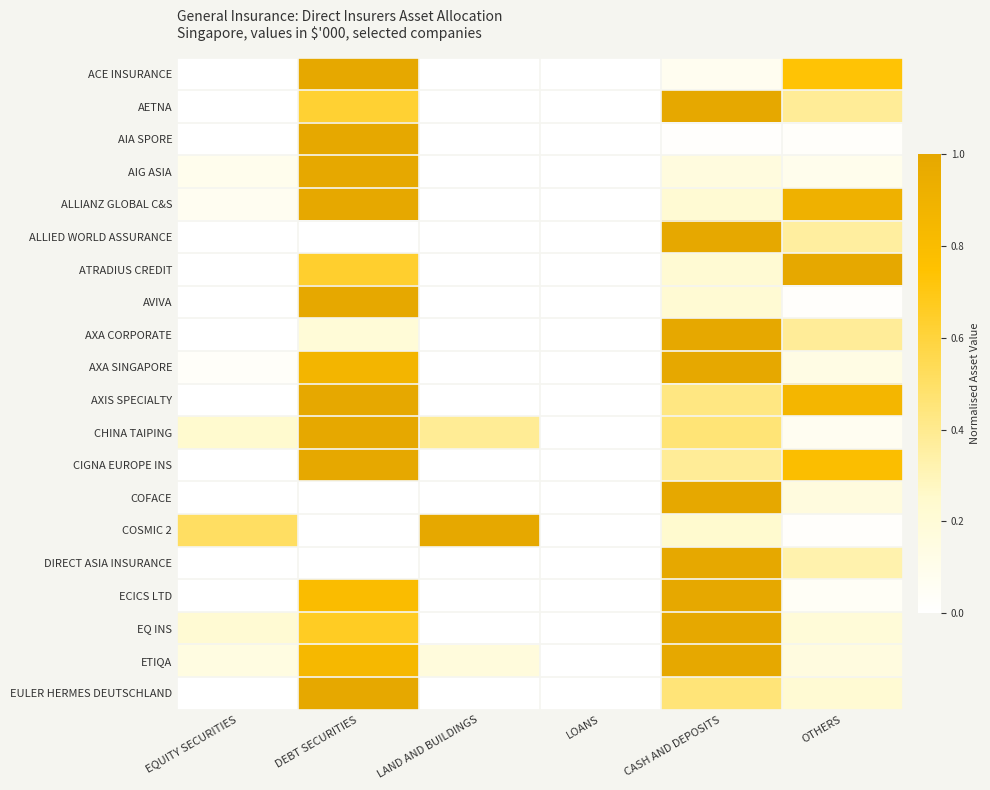

At which category does the chart reach its peak across all series?

DEBT SECURITIES